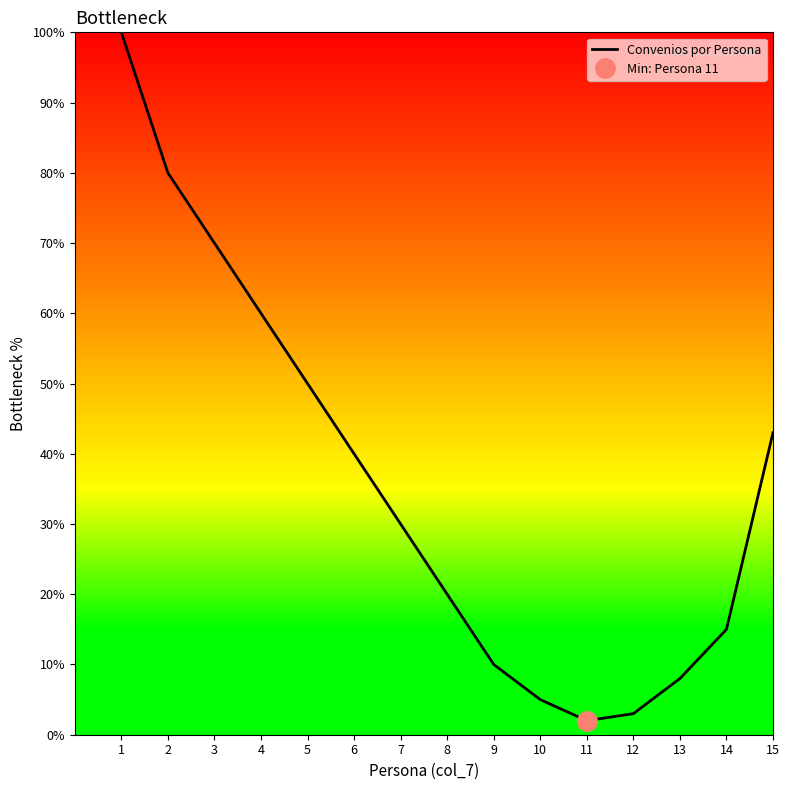

Does the chart have visible grid lines?

No